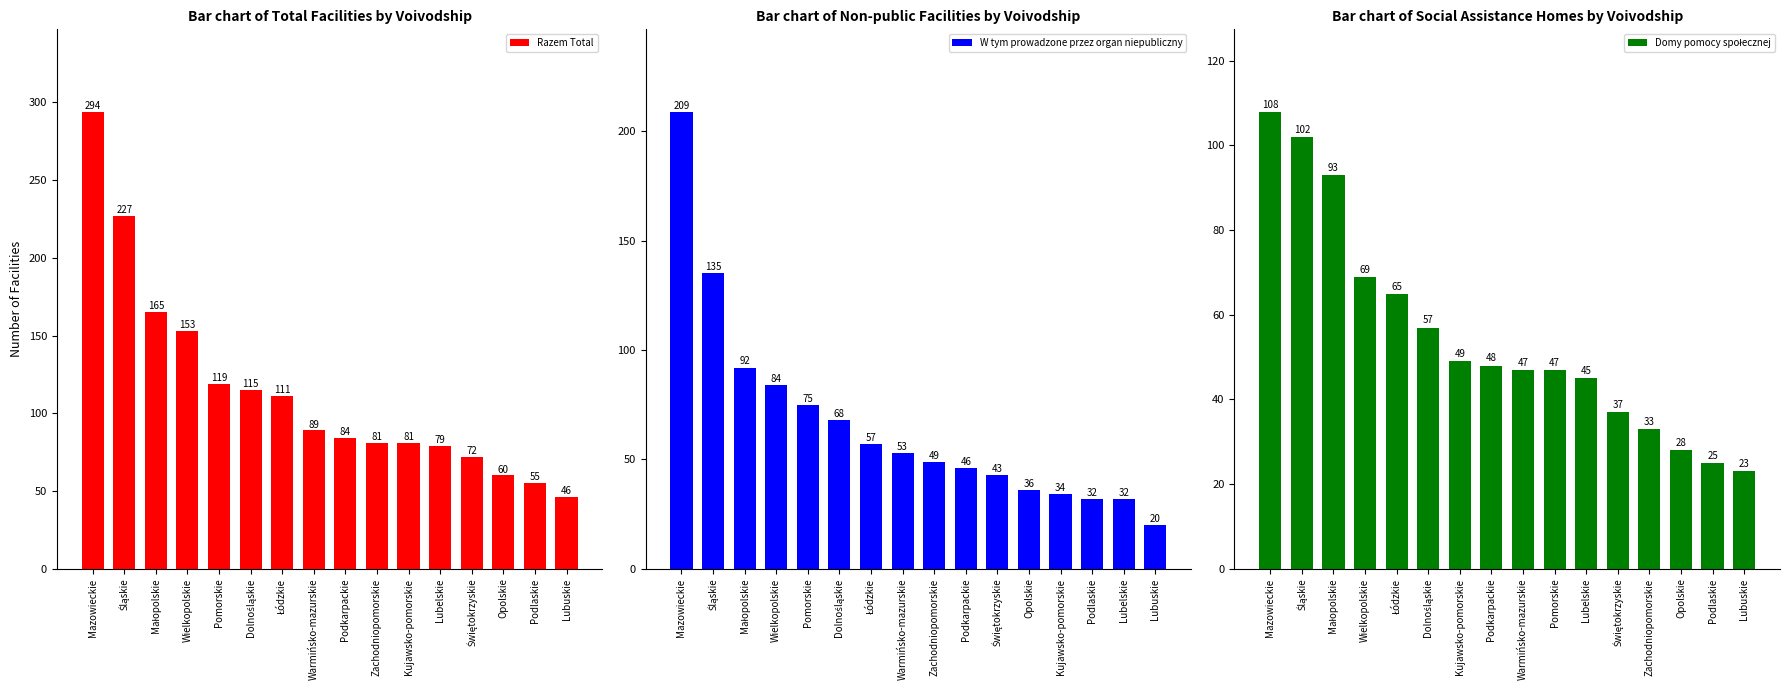

What is the difference between the second highest and second lowest values in the W tym prowadzone przez organ niepubliczny series?

103